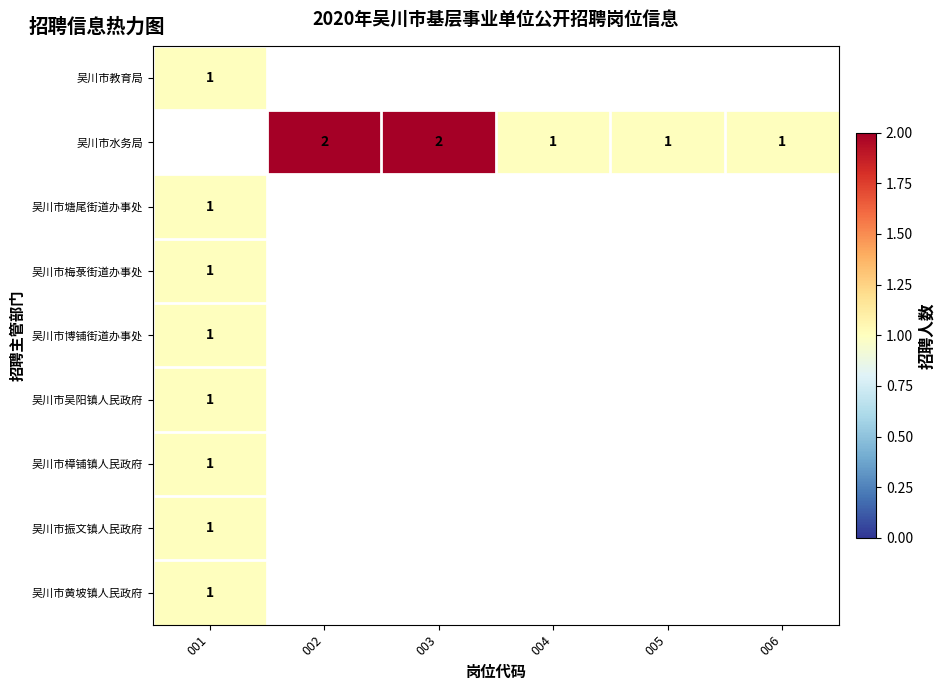

Which label corresponds to the largest value in the chart?

002